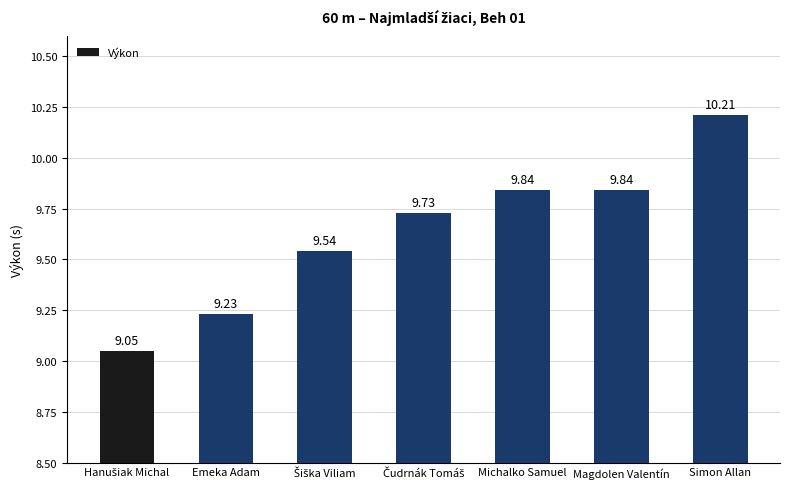

What is the average value?

9.6